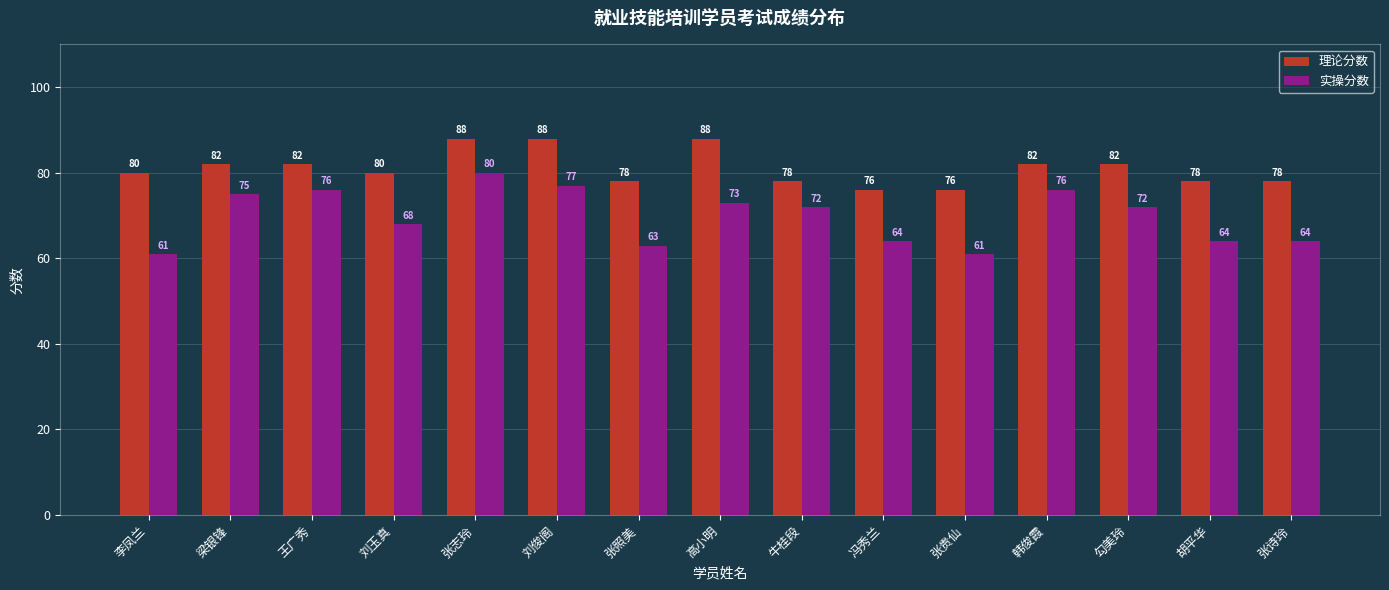

Rank the series by their average value, from lowest to highest.

实操分数, 理论分数